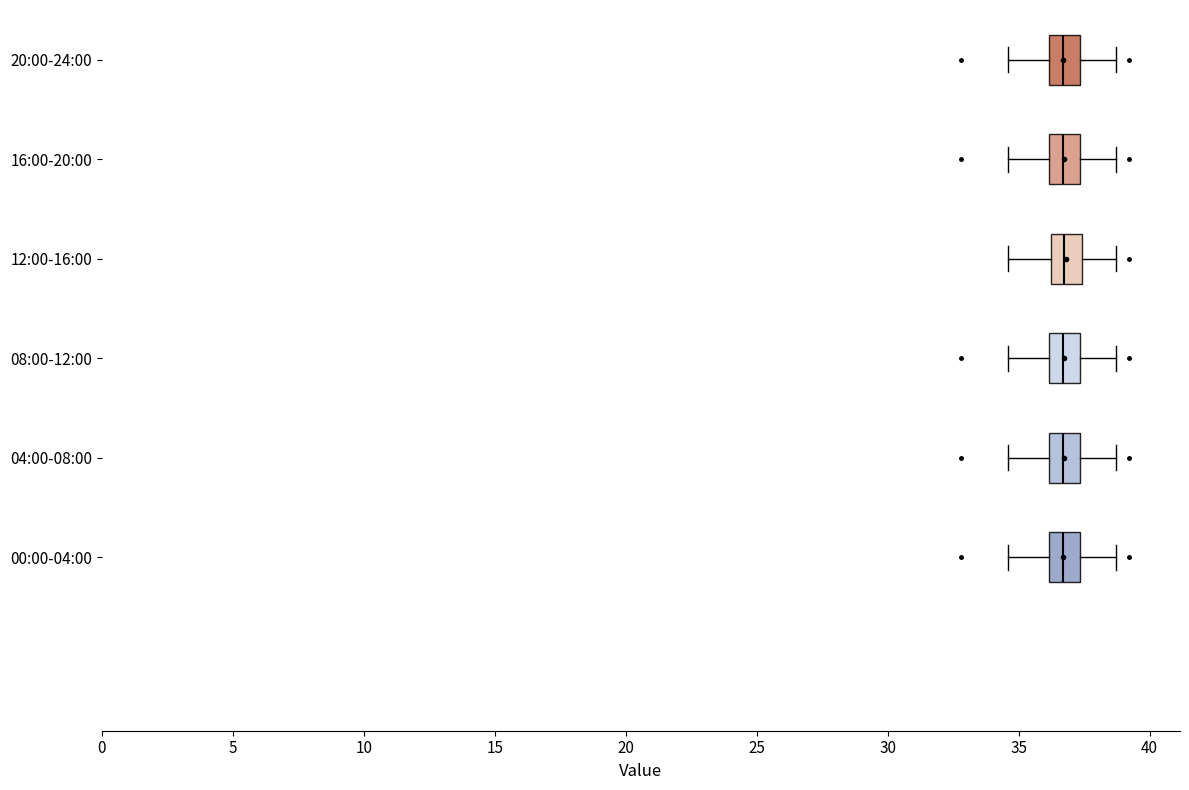

Reading bottom to top, transcribe this box plot: for each box, give where its median line is, the range the box spans, and where its two whiskers end, as read against the x-axis. The values are not printed on the chart, so give them approximately, as read against the axis.

00:00-04:00: median 36.5, box 36.0 to 37.5, whiskers 34.5 to 38.5
04:00-08:00: median 36.5, box 36.0 to 37.5, whiskers 34.5 to 38.5
08:00-12:00: median 36.5, box 36.0 to 37.5, whiskers 34.5 to 38.5
12:00-16:00: median 36.5 (inside the box), box 36.5 to 37.5, whiskers 34.5 to 38.5
16:00-20:00: median 36.5, box 36.0 to 37.5, whiskers 34.5 to 38.5
20:00-24:00: median 36.5, box 36.0 to 37.5, whiskers 34.5 to 38.5